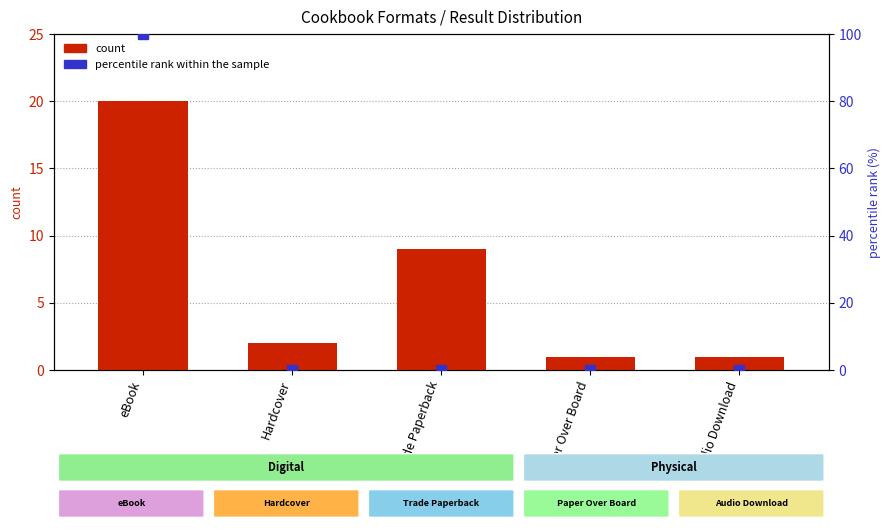

Which has a higher value, eBook or Audio Download?

eBook